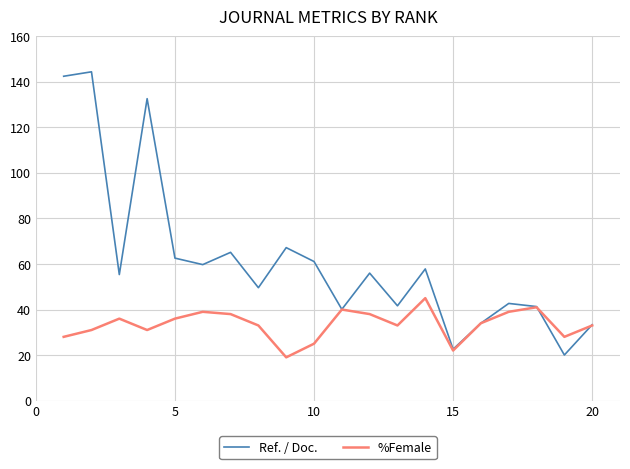

List the series in order of their overall mean, highest first.

Ref. / Doc., %Female